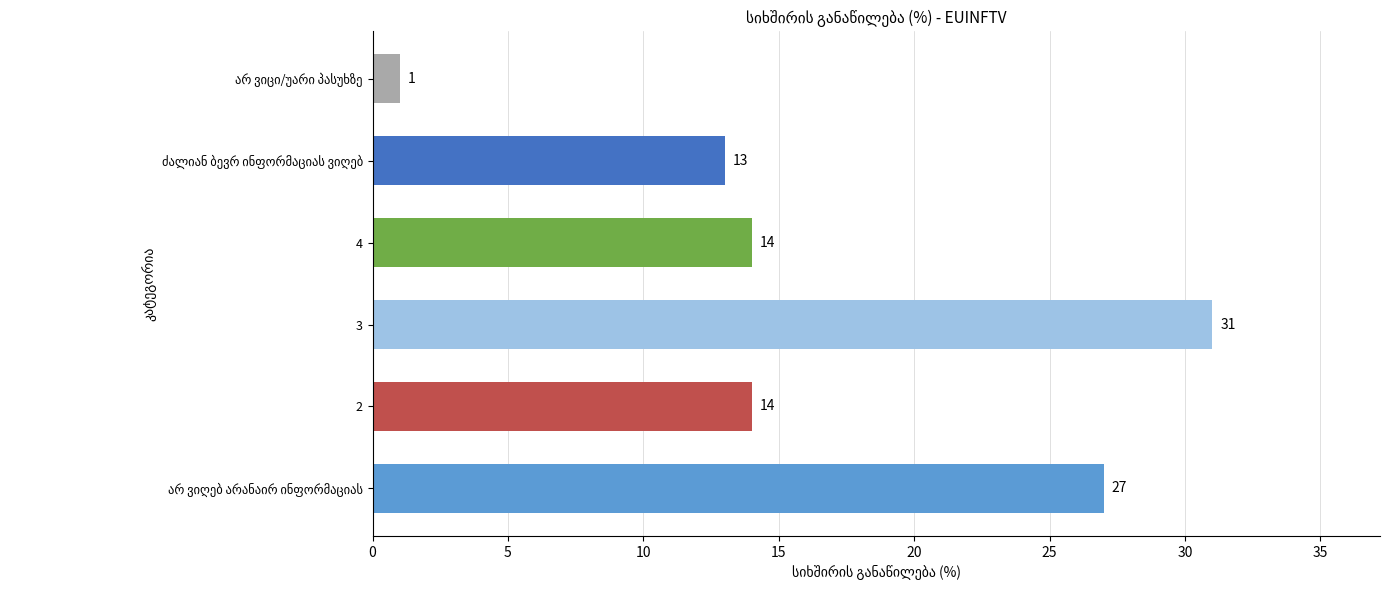

Are the bars horizontal?

Yes